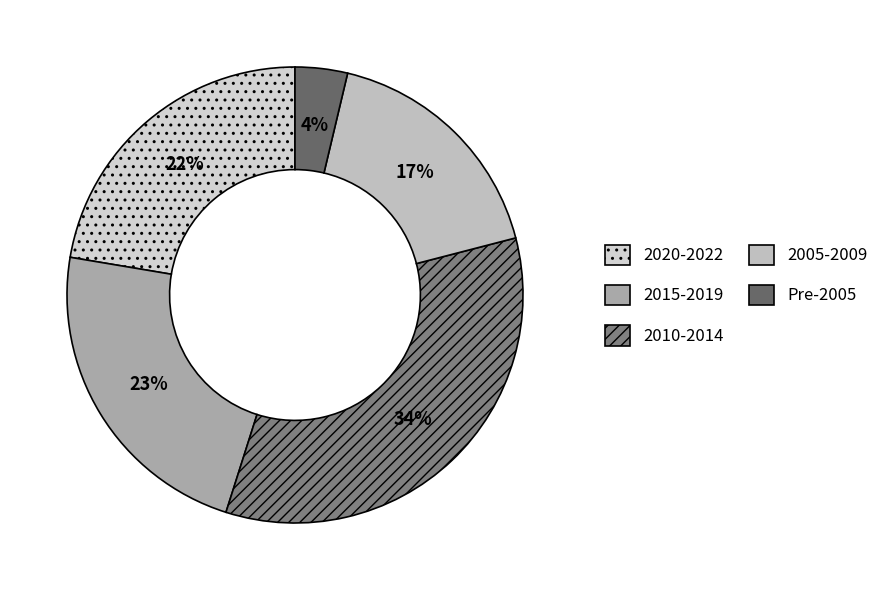

To the nearest percent, what is the difference between the largest and smallest slice percentages?

30%